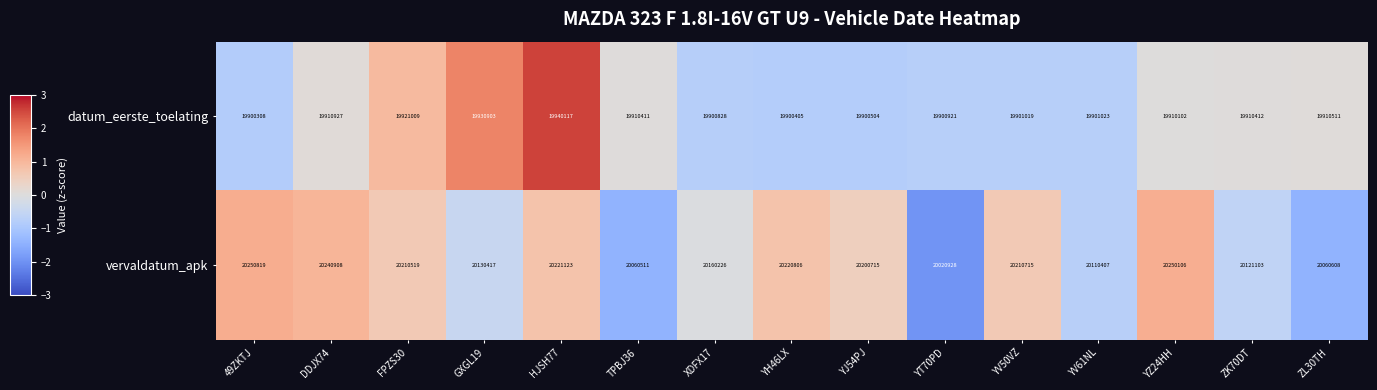

What is the average value of the vervaldatum_apk series?

20164661